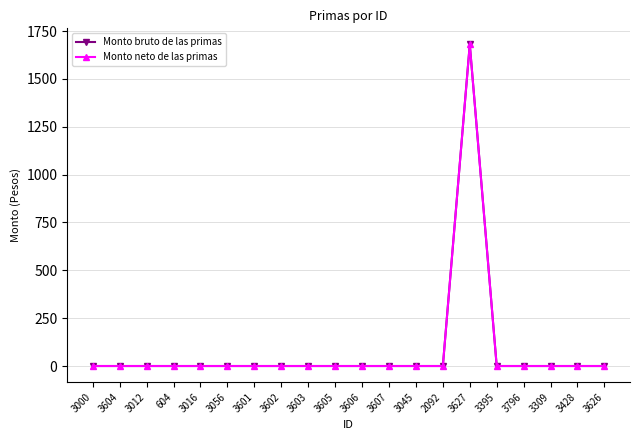

What is the average value of the Monto bruto de las primas series?

84